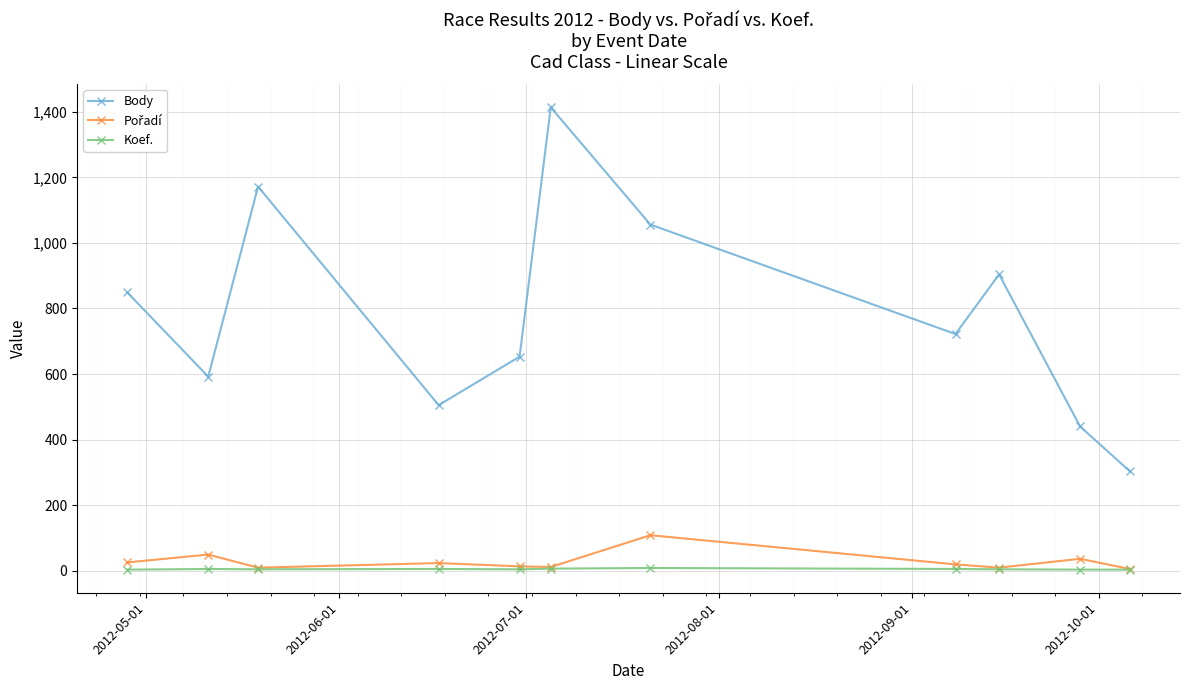

Which series has the widest spread of values?

Body